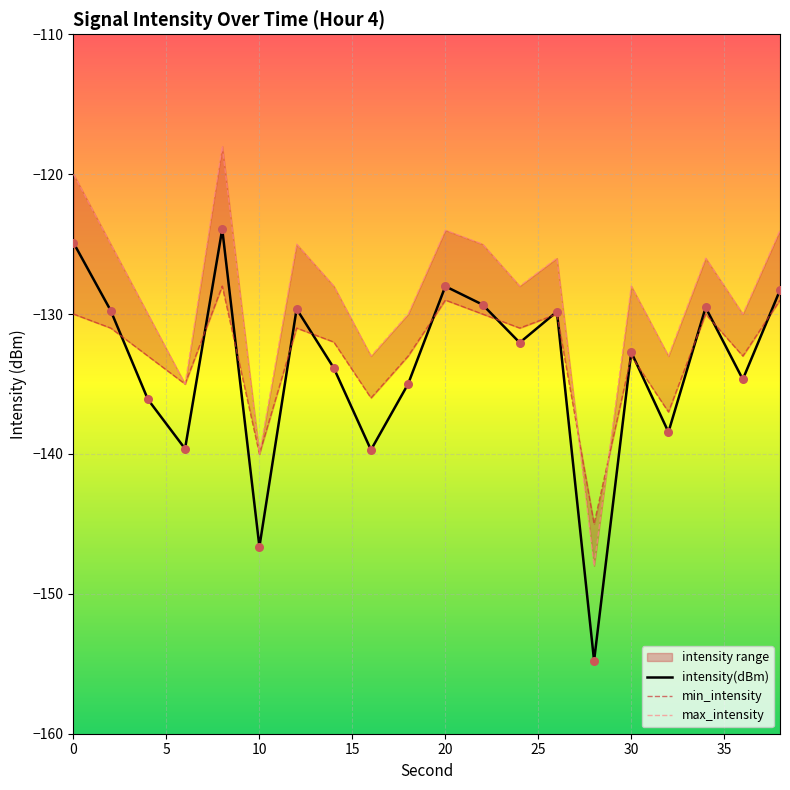

Which series reaches the maximum Y coordinate?

max_intensity